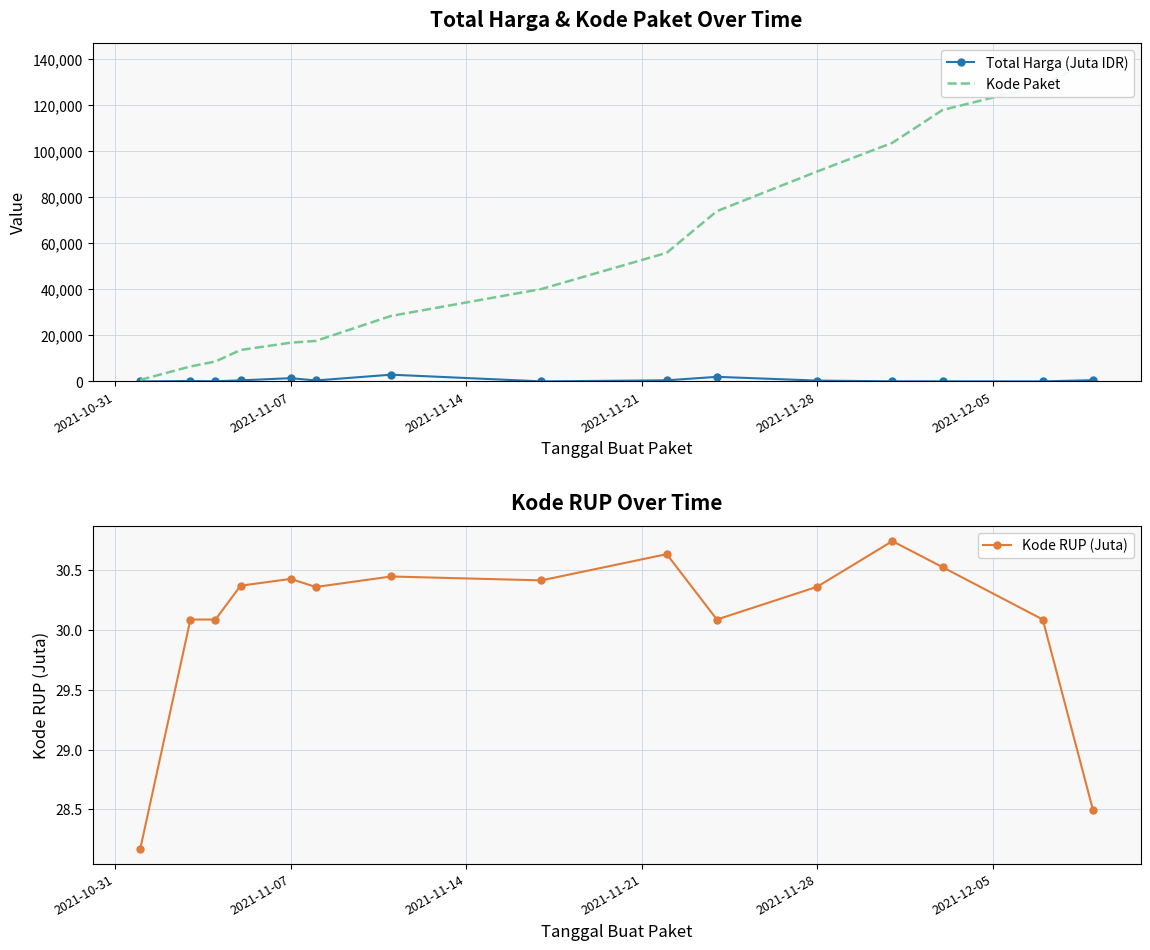

At how many categories does at least one series exceed 110141?

3